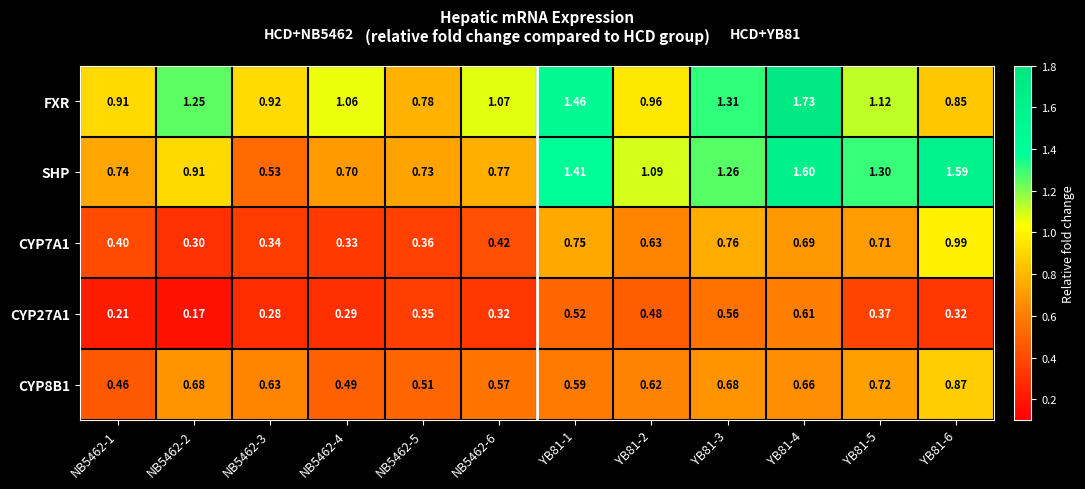

At how many categories does at least one series exceed 1?

9